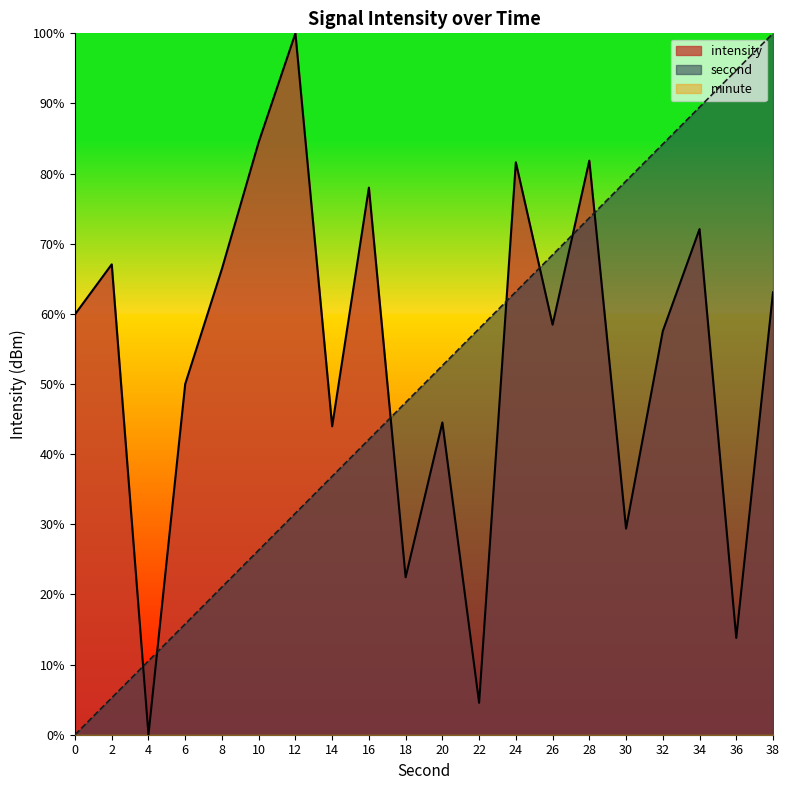

What is the total value across all series at 8?

87.5